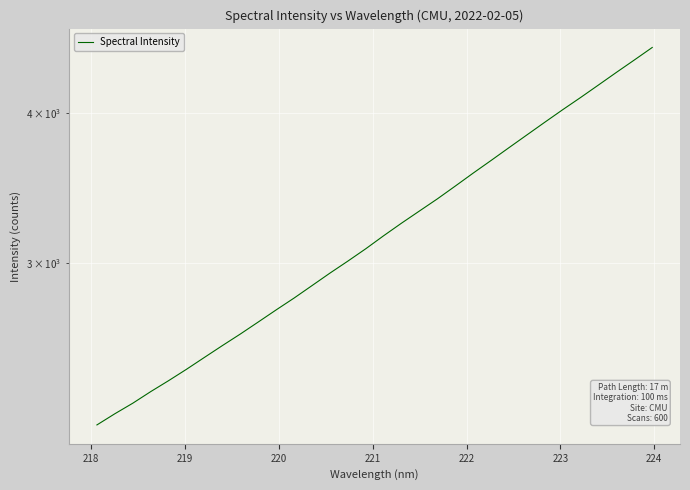

How many data points does each series have?

32